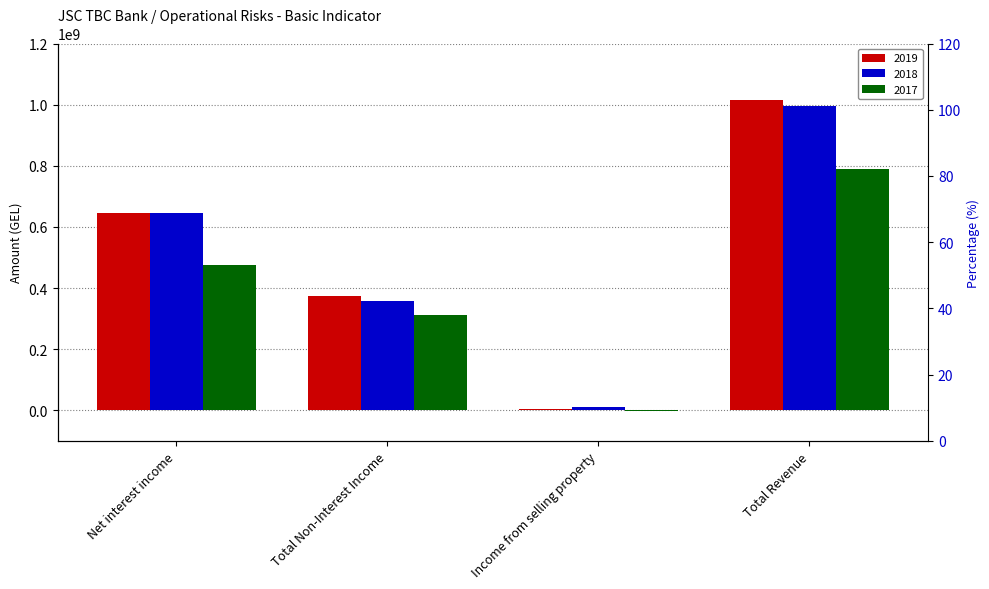

The 2019 series shows 644091790.2 at Net interest income. True or false?

True